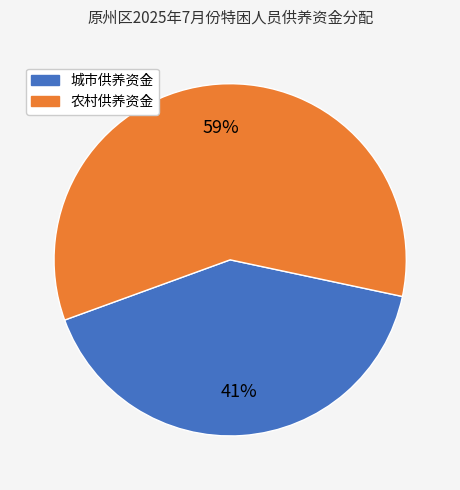

Which category has the biggest portion of the pie?

农村供养资金